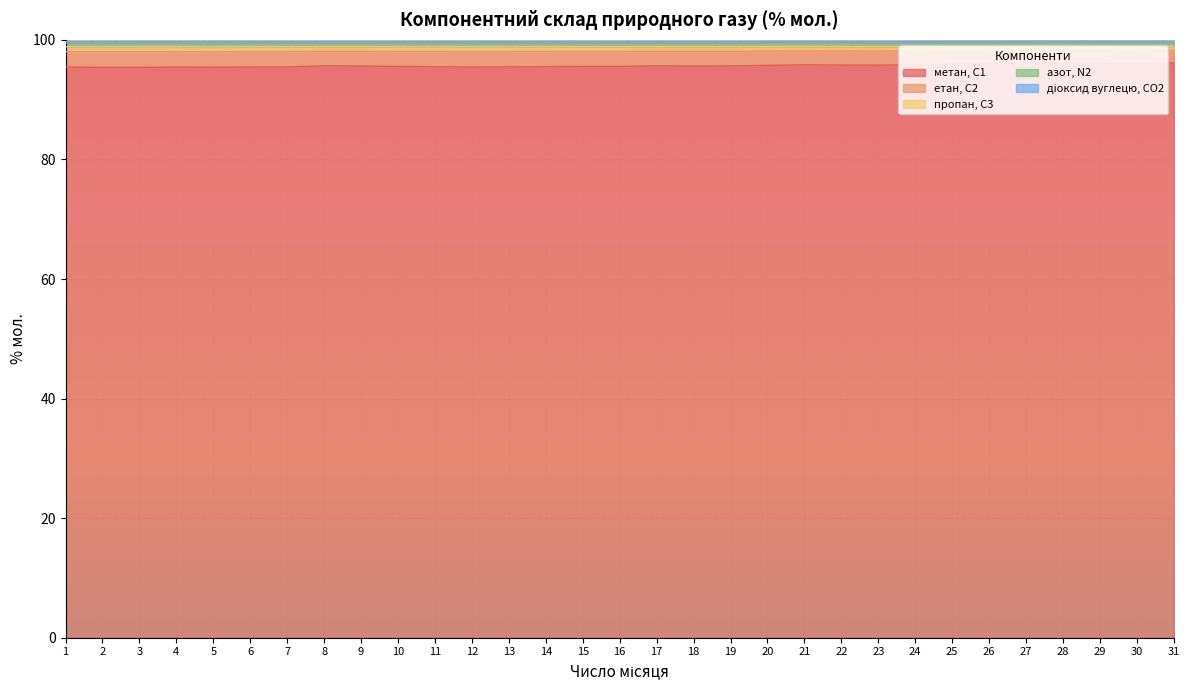

At which label does пропан, С3 reach its minimum?

5